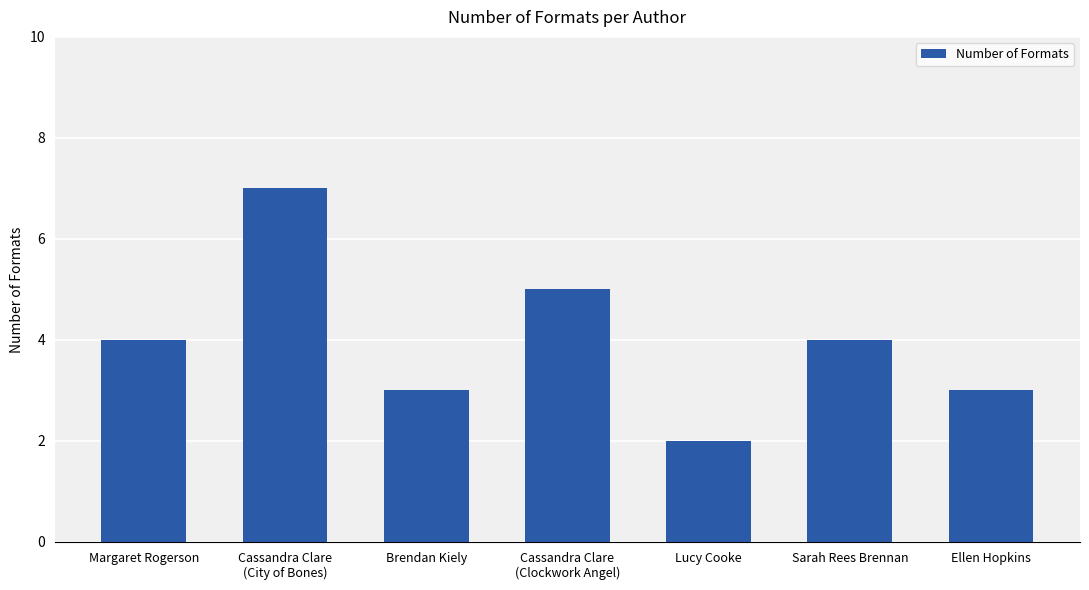

How many series are shown in this chart?

1